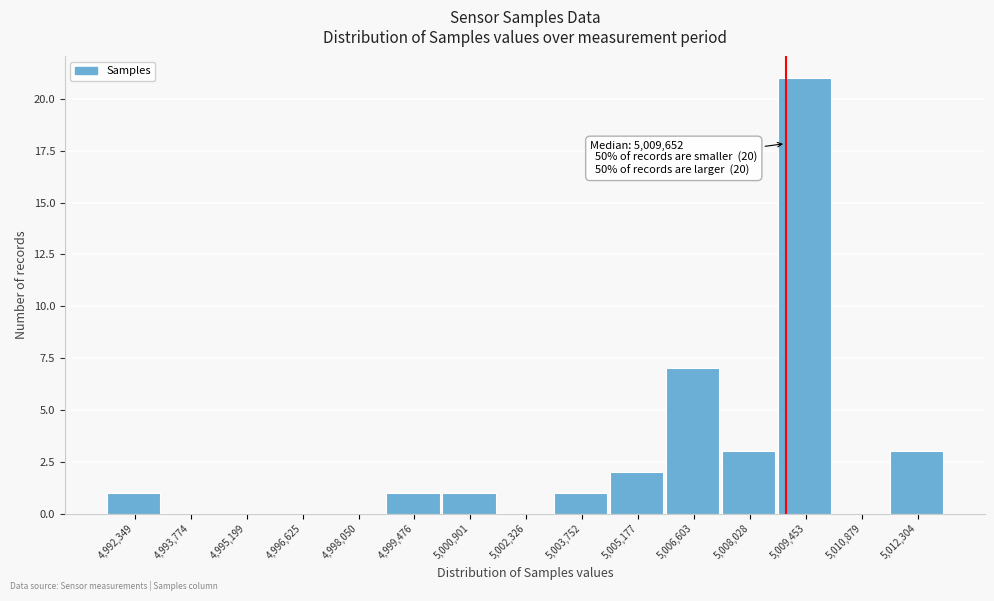

Reading left to right, transcribe all the data shown in this chart.

4,992,349=1	4,993,774=0	4,995,199=0	4,996,625=0	4,998,050=0	4,999,476=1	5,000,901=1	5,002,326=0	5,003,752=1	5,005,177=2	5,006,603=7	5,008,028=3	5,009,453=21	5,010,879=0	5,012,304=3